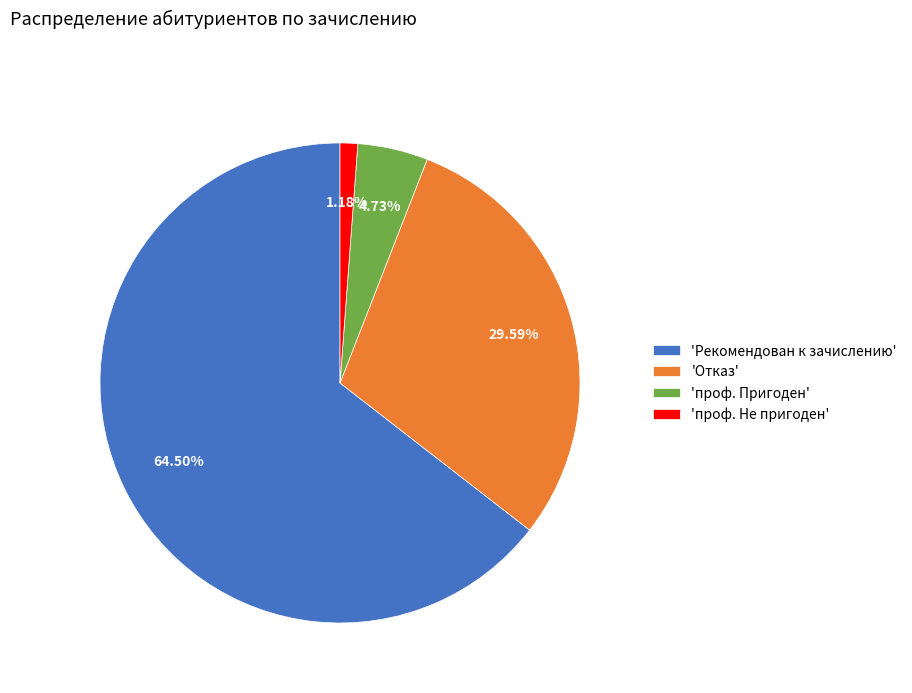

Which category has the biggest portion of the pie?

'Рекомендован к зачислению'